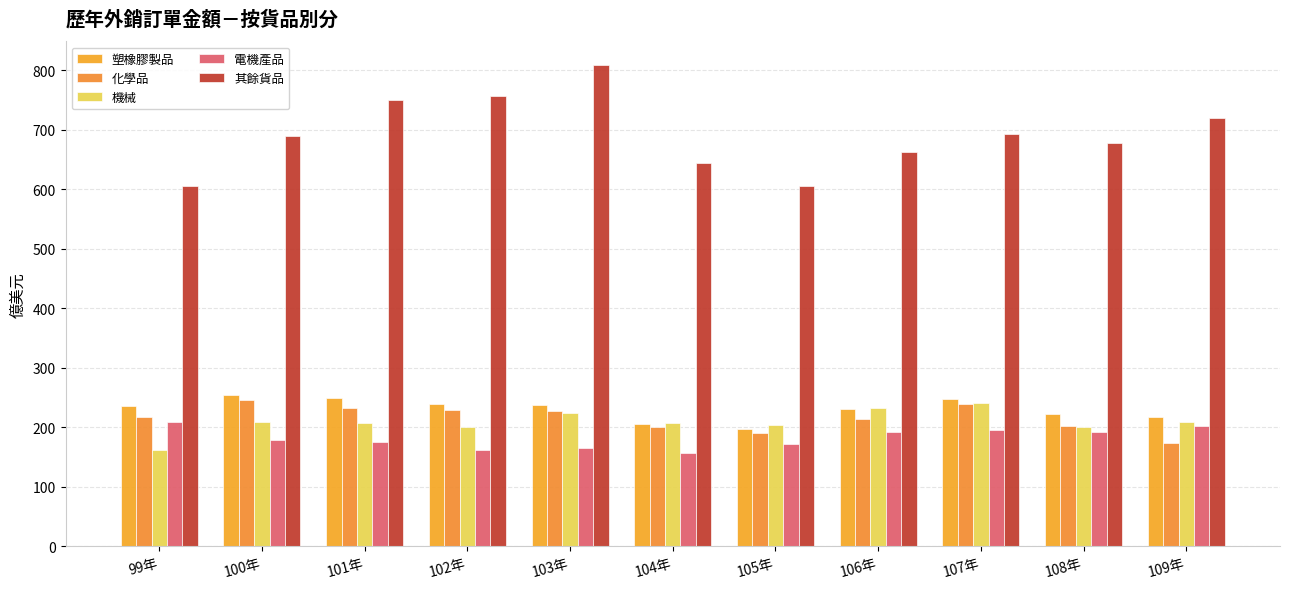

Rank the series by their maximum value, from highest to lowest.

其餘貨品, 塑橡膠製品, 化學品, 機械, 電機產品